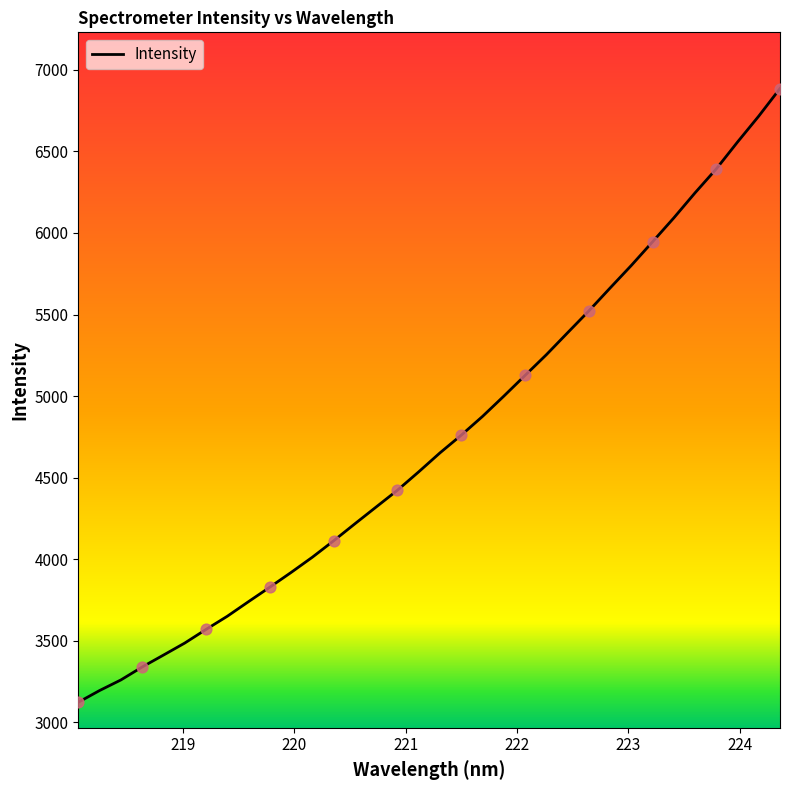

What is the minimum value shown in the chart?

3123.7